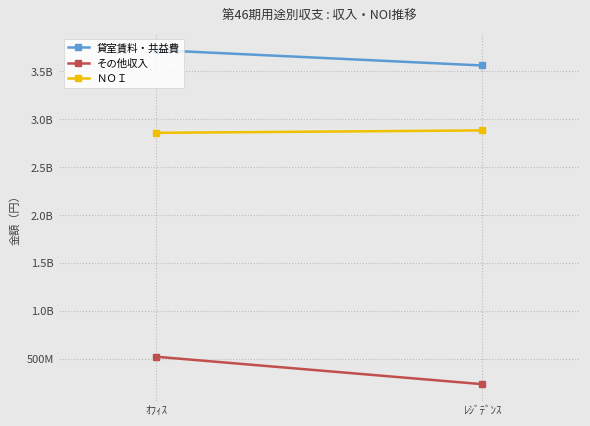

Rank the categories by その他収入 value from highest to lowest.

ｵﾌｨｽ, ﾚｼﾞﾃﾞﾝｽ